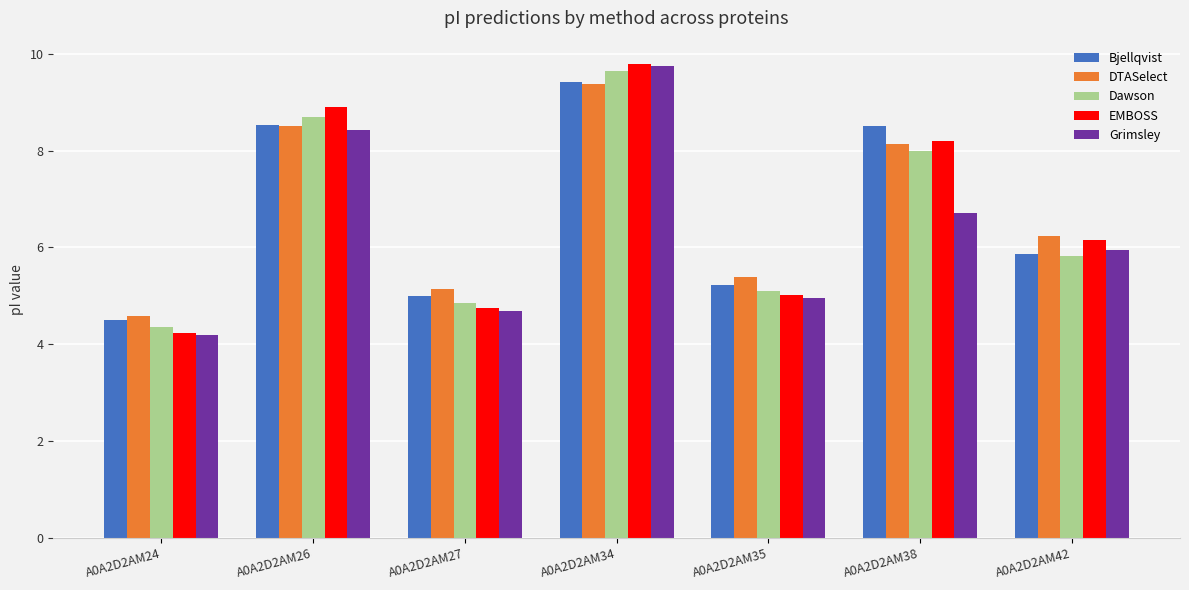

The value of DTASelect at A0A2D2AM26 is 11.8. True or false?

False